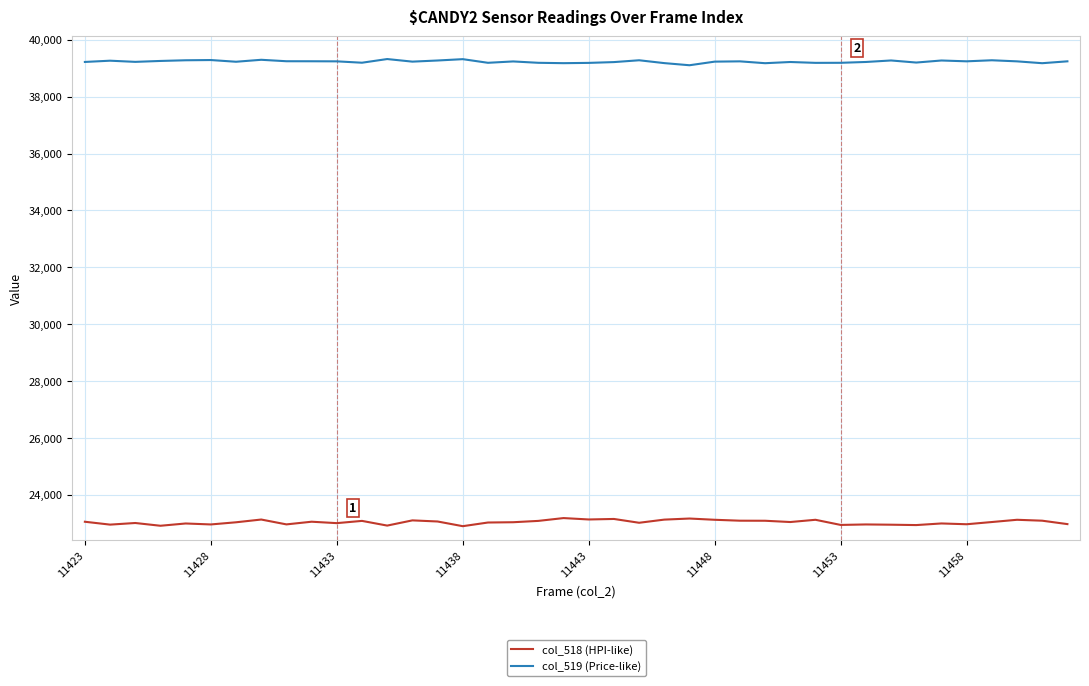

Which series has the largest total across all categories?

col_519 (Price-like)